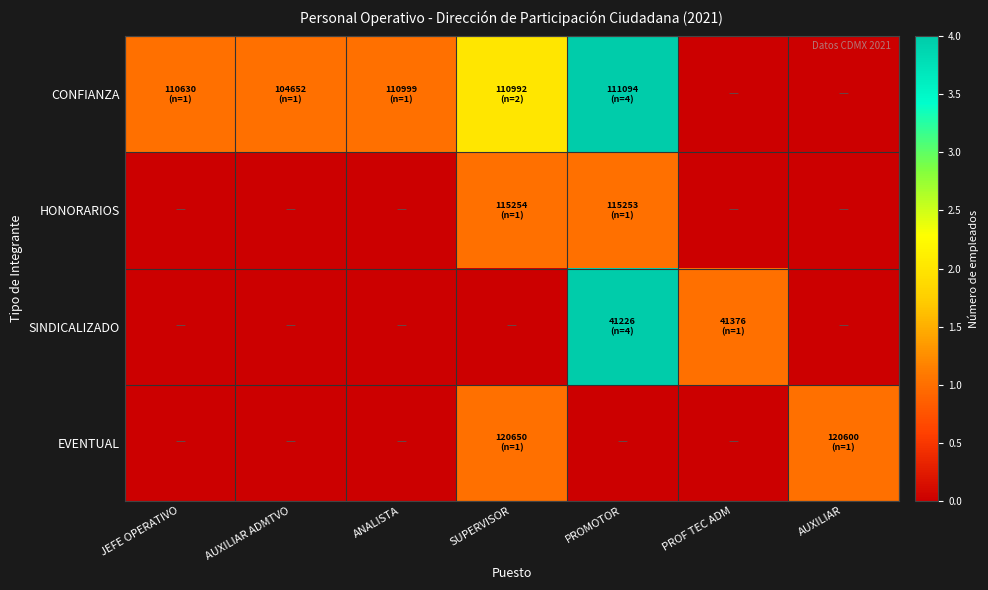

Reading left to right, extract all data points from this chart.

CONFIANZA: JEFE OPERATIVO=1	AUXILIAR ADMTVO=1	ANALISTA=1	SUPERVISOR=2	PROMOTOR=4	PROF TEC ADM=0	AUXILIAR=0
HONORARIOS: JEFE OPERATIVO=0	AUXILIAR ADMTVO=0	ANALISTA=0	SUPERVISOR=1	PROMOTOR=1	PROF TEC ADM=0	AUXILIAR=0
SINDICALIZADO: JEFE OPERATIVO=0	AUXILIAR ADMTVO=0	ANALISTA=0	SUPERVISOR=0	PROMOTOR=4	PROF TEC ADM=1	AUXILIAR=0
EVENTUAL: JEFE OPERATIVO=0	AUXILIAR ADMTVO=0	ANALISTA=0	SUPERVISOR=1	PROMOTOR=0	PROF TEC ADM=0	AUXILIAR=1